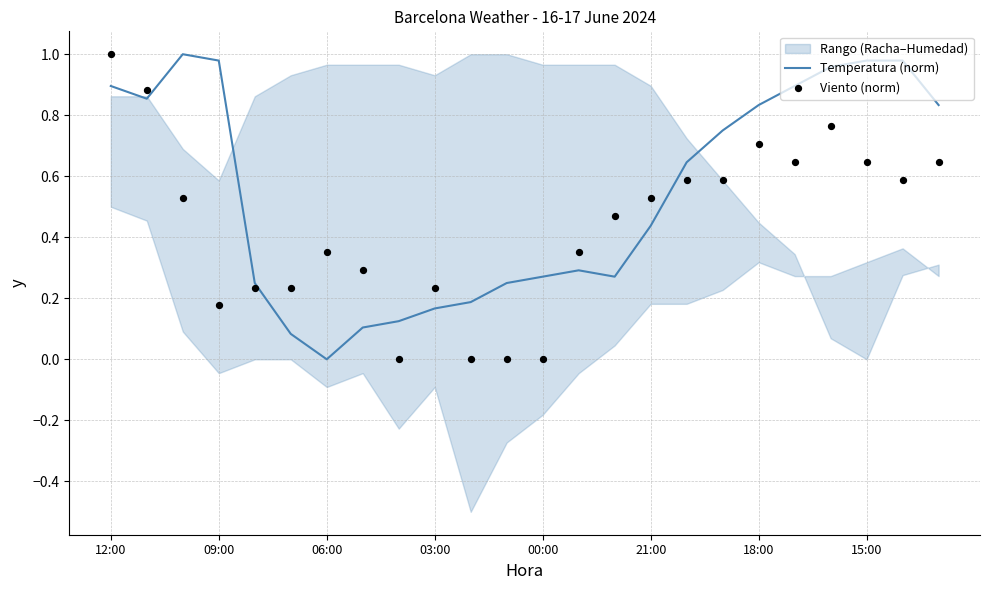

At how many categories does at least one series exceed 0?

24